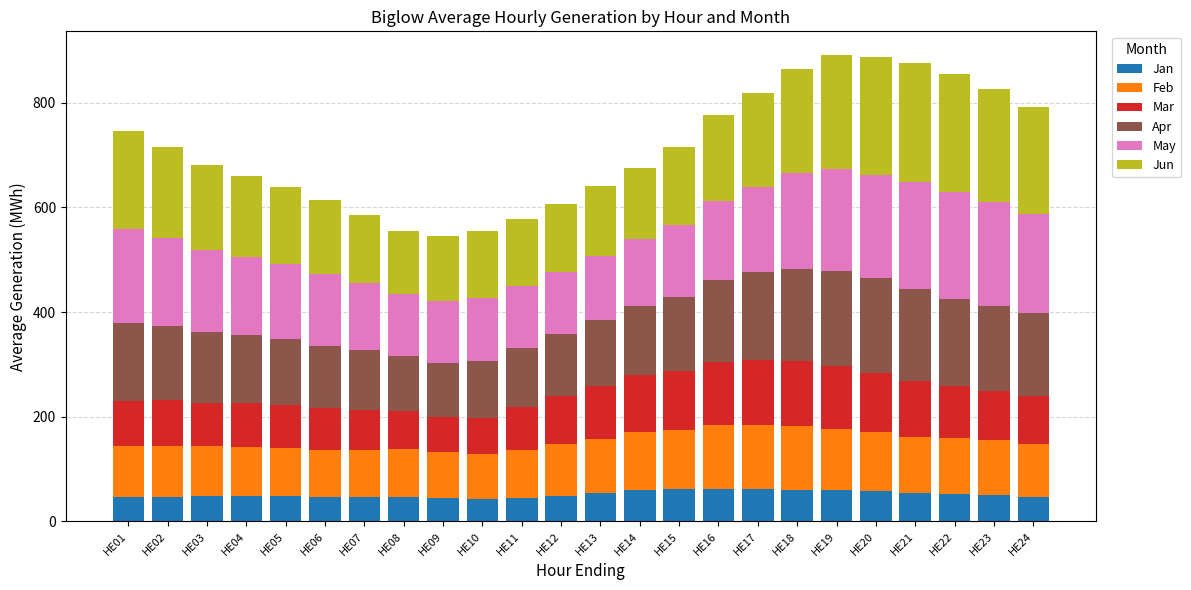

What is the total value across all series at HE21?

875.7